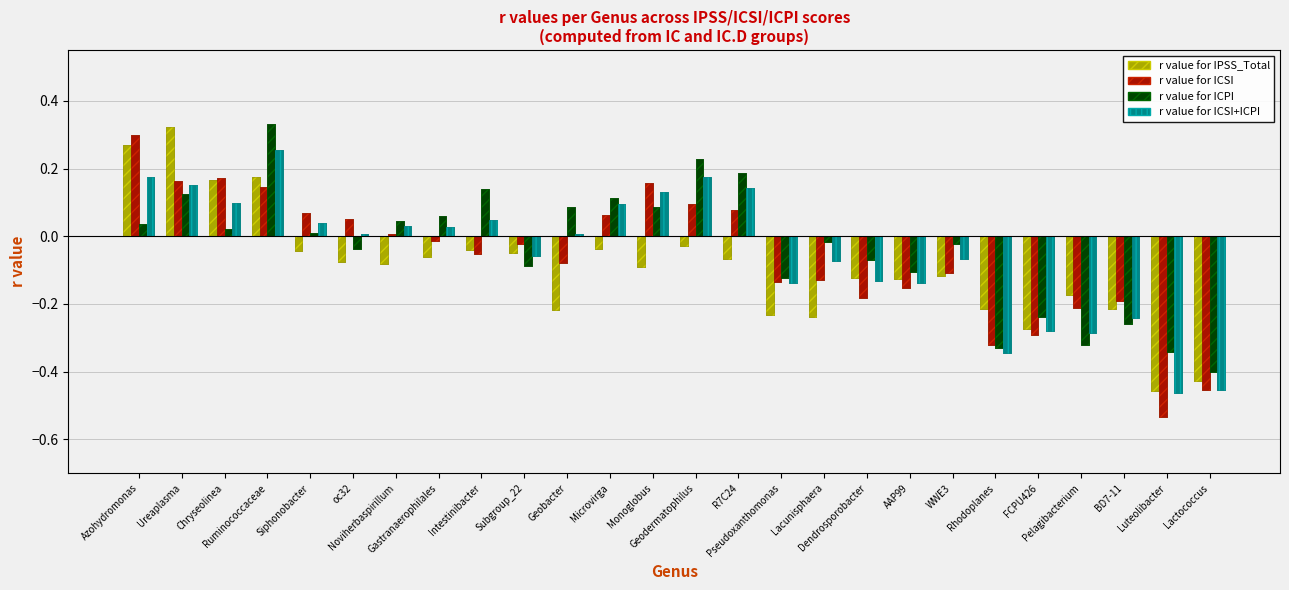

Where is r value for ICPI nearest to the value 0?

Siphonobacter